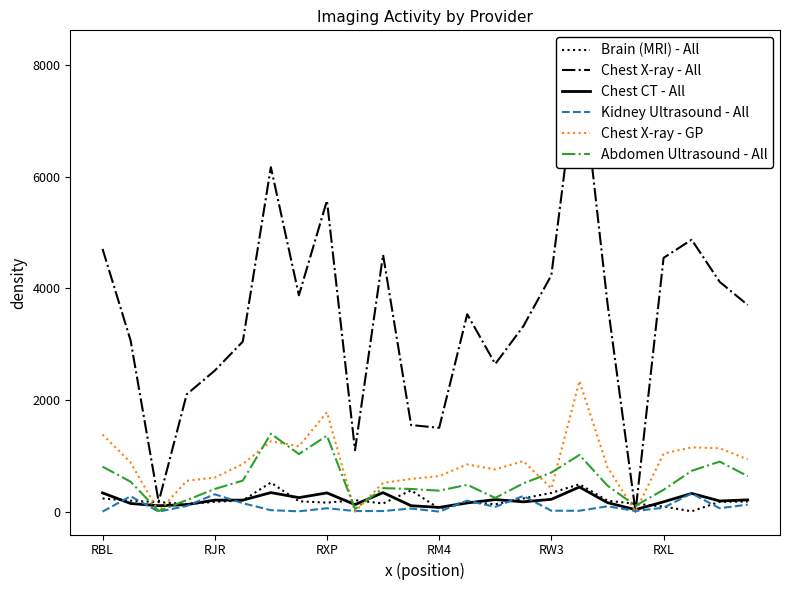

What is the average value of the Chest X-ray - All series?

3454